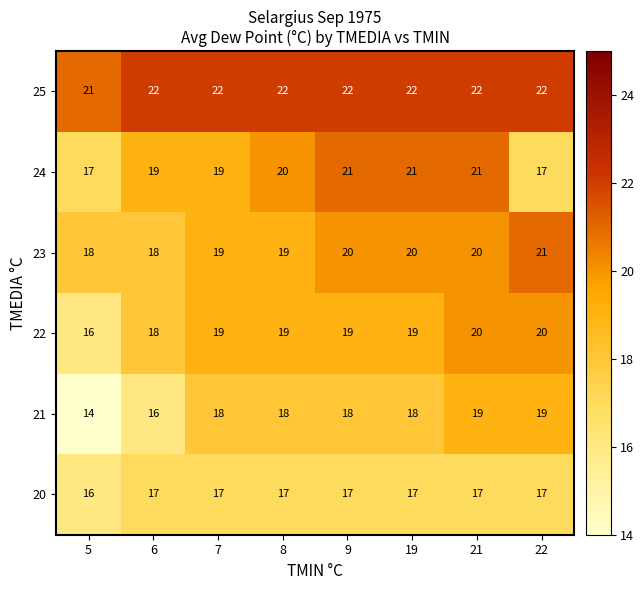

The value of 24 at 22 is 17. True or false?

True